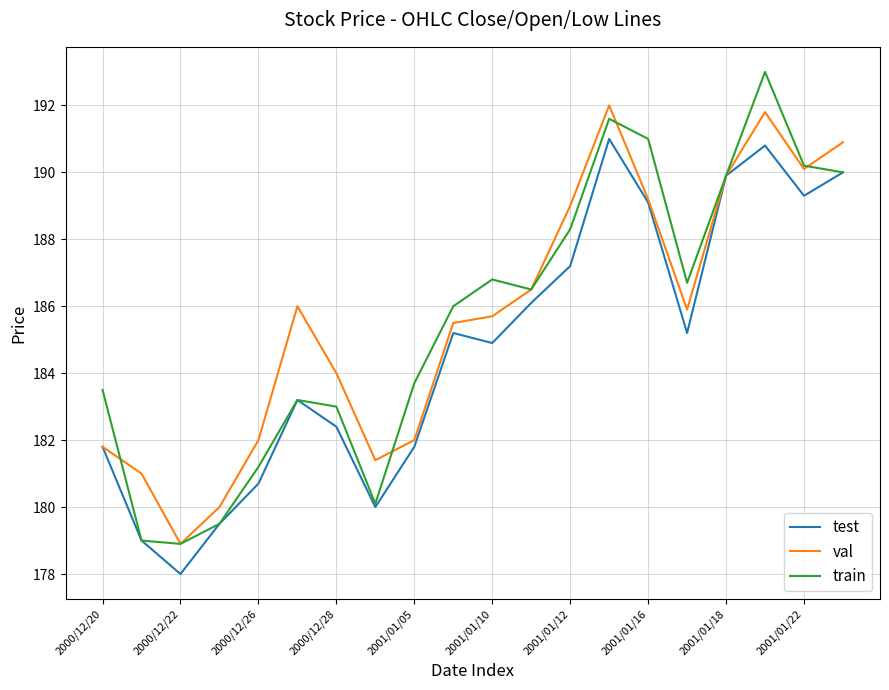

List the series in order of their peak value, highest first.

train, val, test